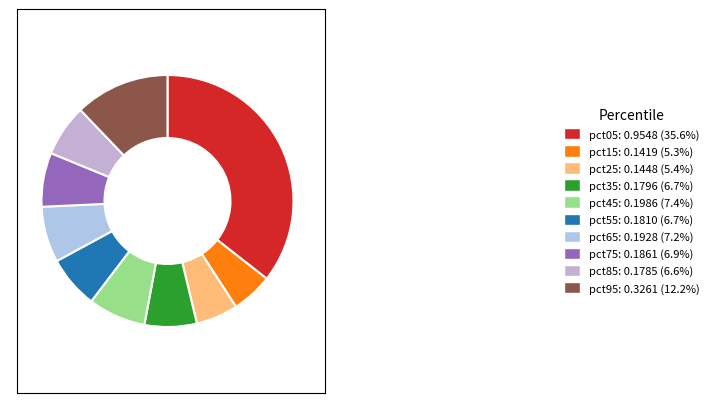

Count the number of slices in the pie.

10